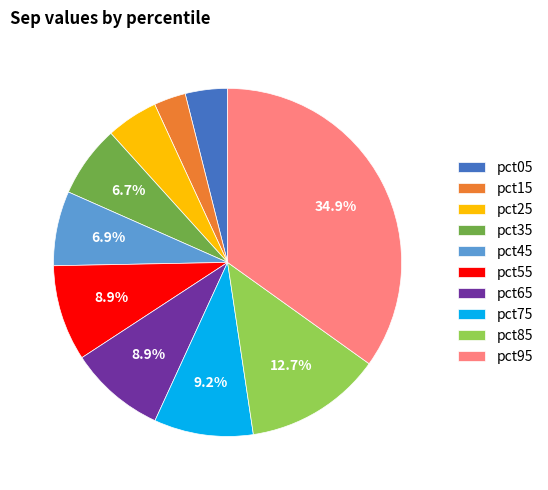

What percentage is NOT represented by pct55?

91.1%